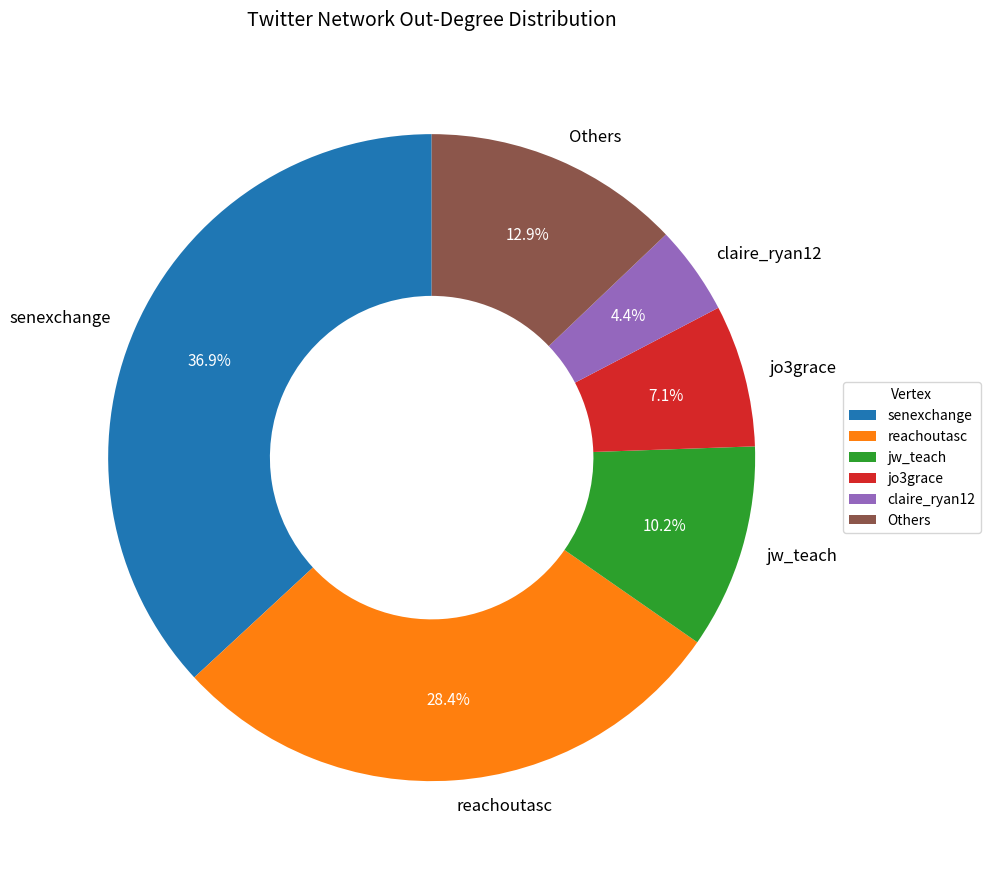

How many slices are in this pie chart?

6